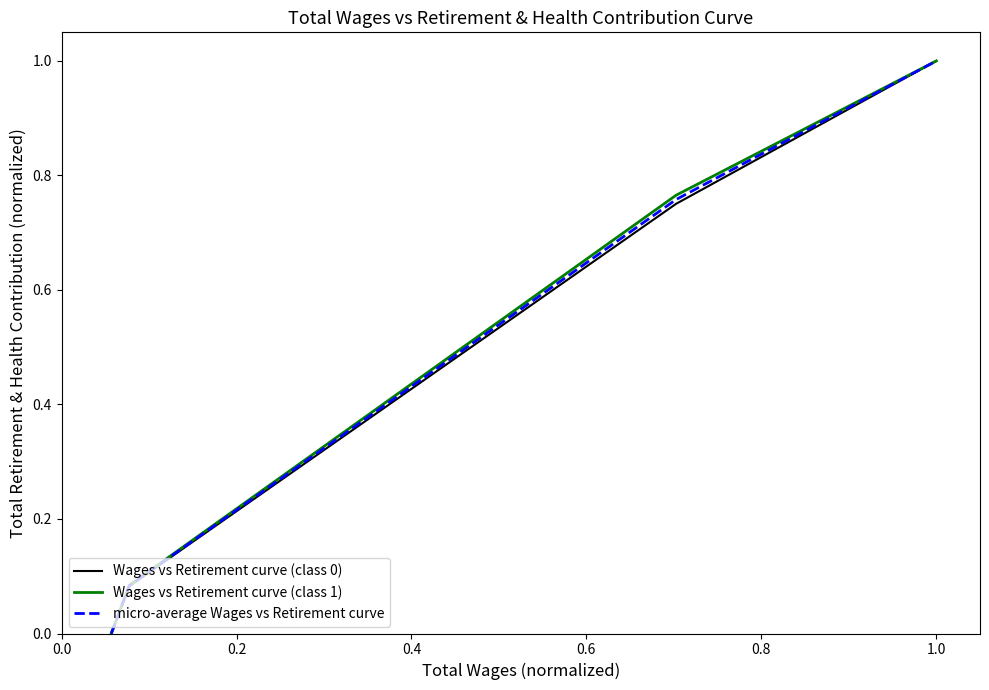

What is the greatest value displayed?

1.0